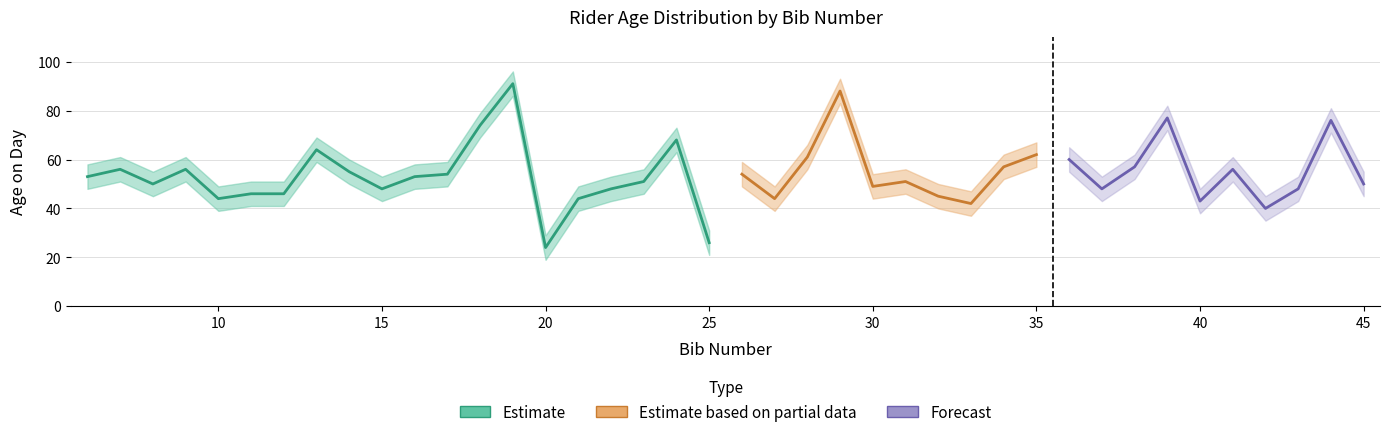

What value does the age_on_day series have at 25, to the nearest 5?

25